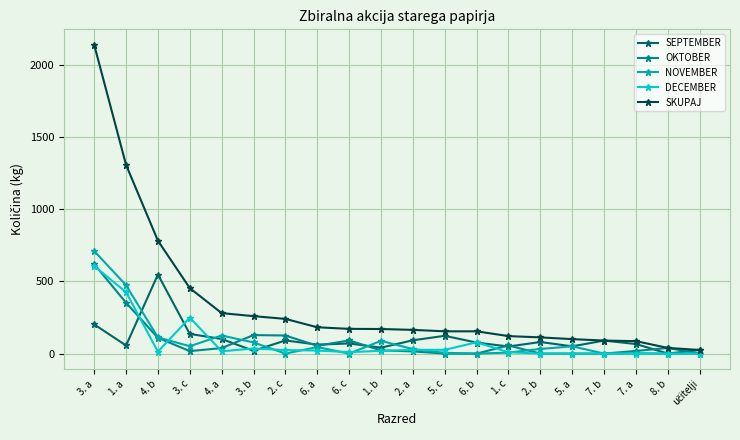

What is the sum of all DECEMBER values?

1557